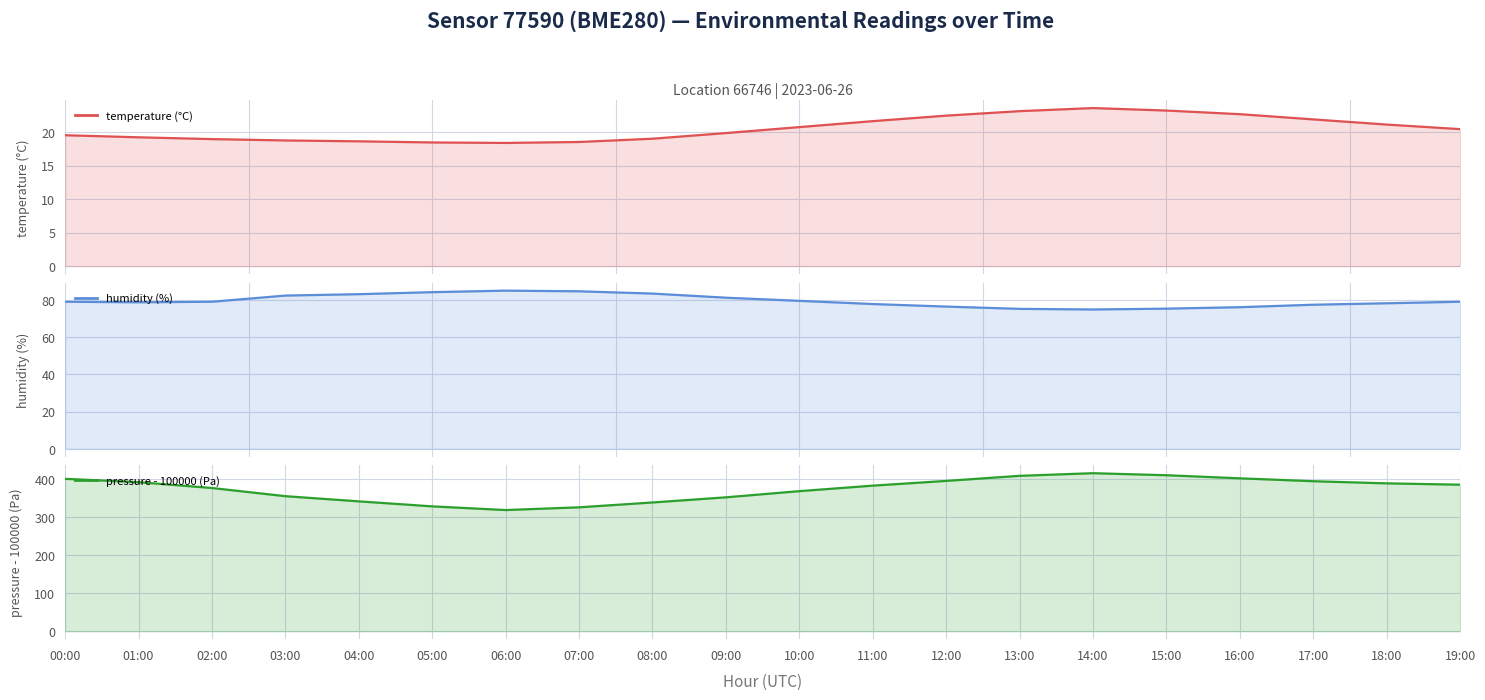

What is the spread (max minus min) of values at 05:00?

310.0